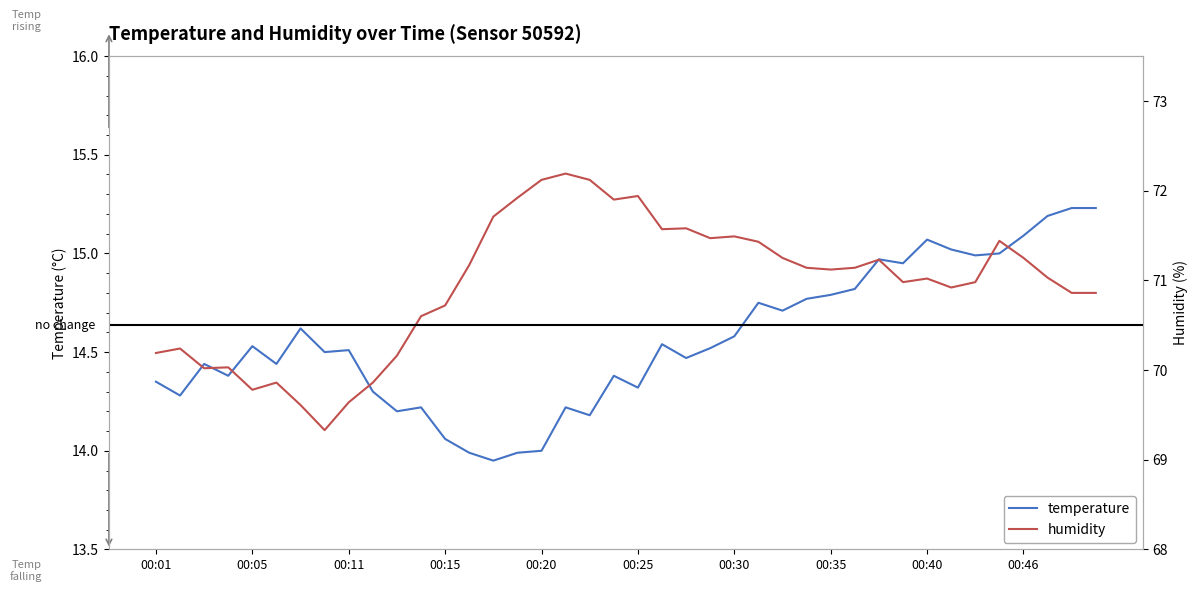

How many lines are shown in the chart?

2